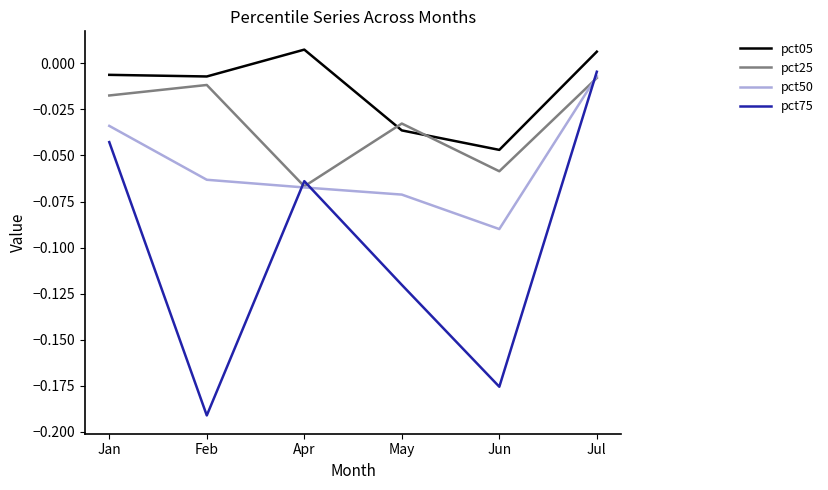

Which series has the largest range (max minus min)?

pct75